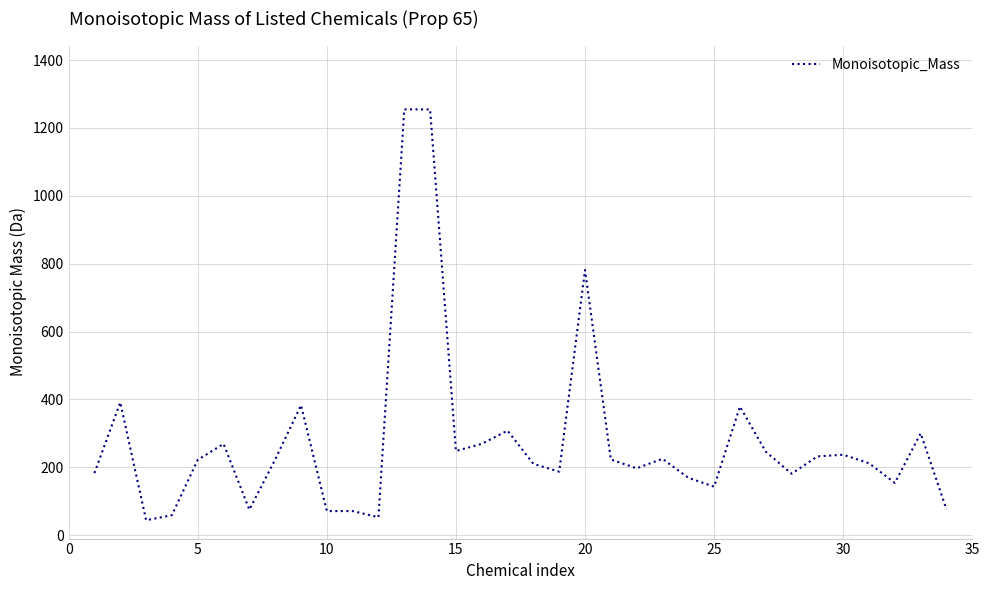

Does the chart display data point markers on the line(s)?

No